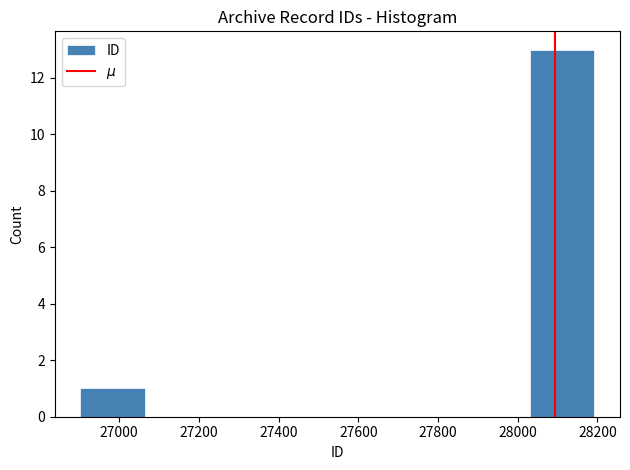

What is the height of the bar covering 28040 to 28200 on the x-axis? Neither the bar edges nor the heights are printed on the chart, so give them approximately, as read against the axes.

13